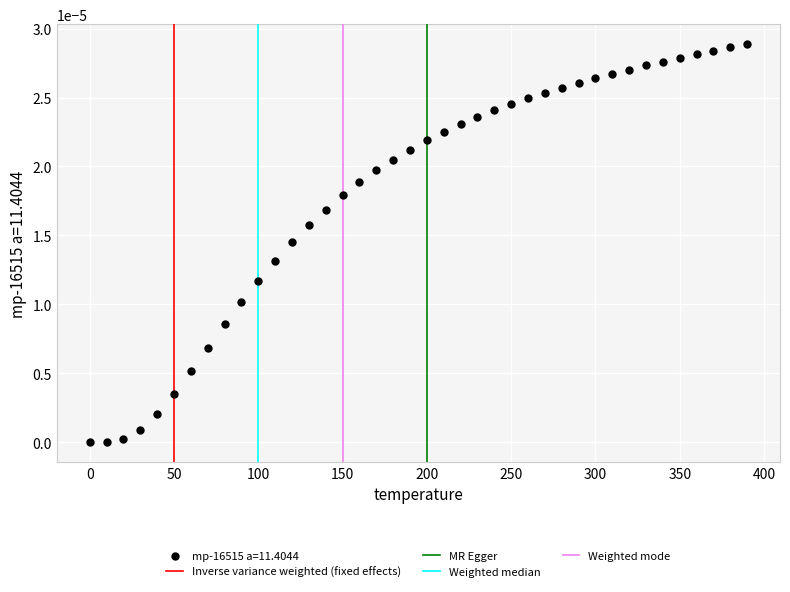

What is the range of X values (max minus min)?

390.0